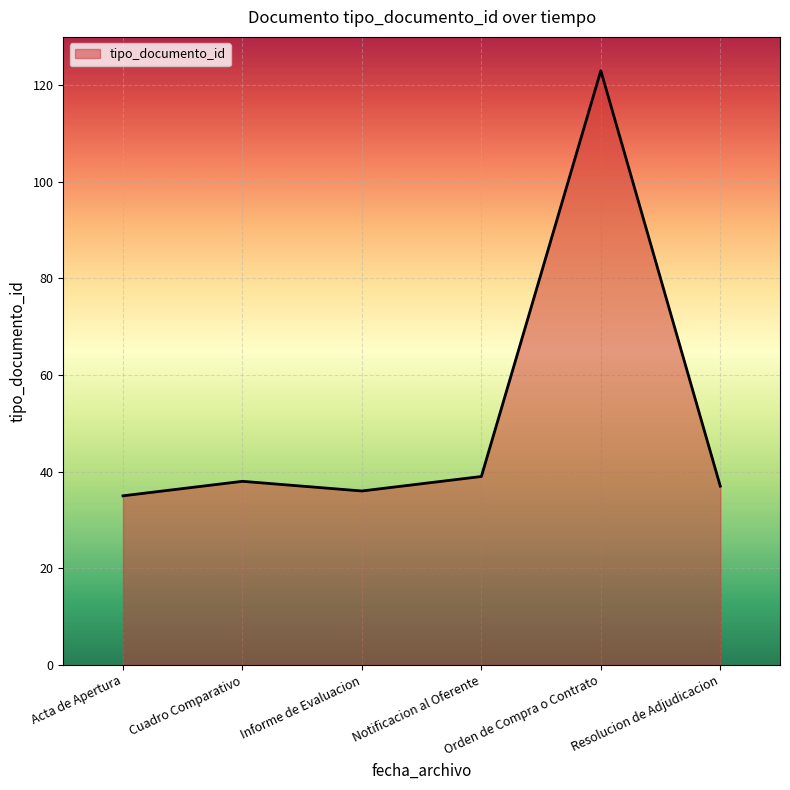

What is the ratio of the value at Acta de Apertura to the value at Cuadro Comparativo?

0.9